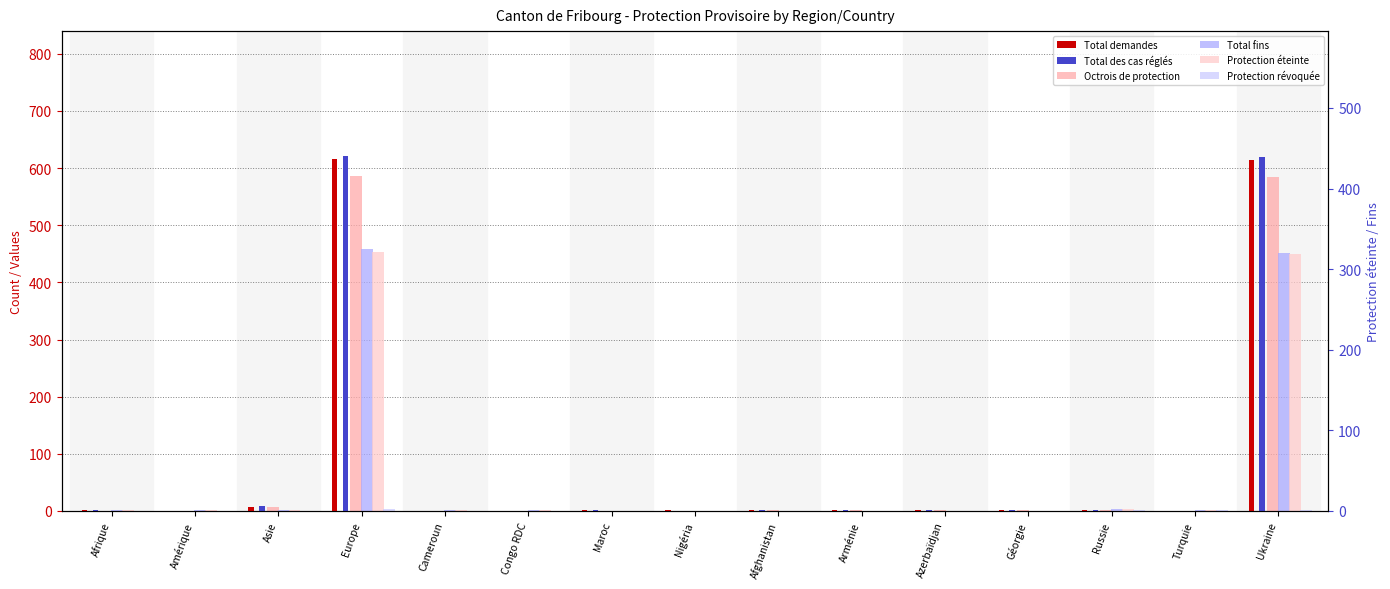

List the labels in order of Protection éteinte value, largest first.

Europe, Ukraine, Russie, Afrique, Amérique, Asie, Cameroun, Congo RDC, Turquie, Maroc, Nigéria, Afghanistan, Arménie, Azerbaïdjan, Géorgie